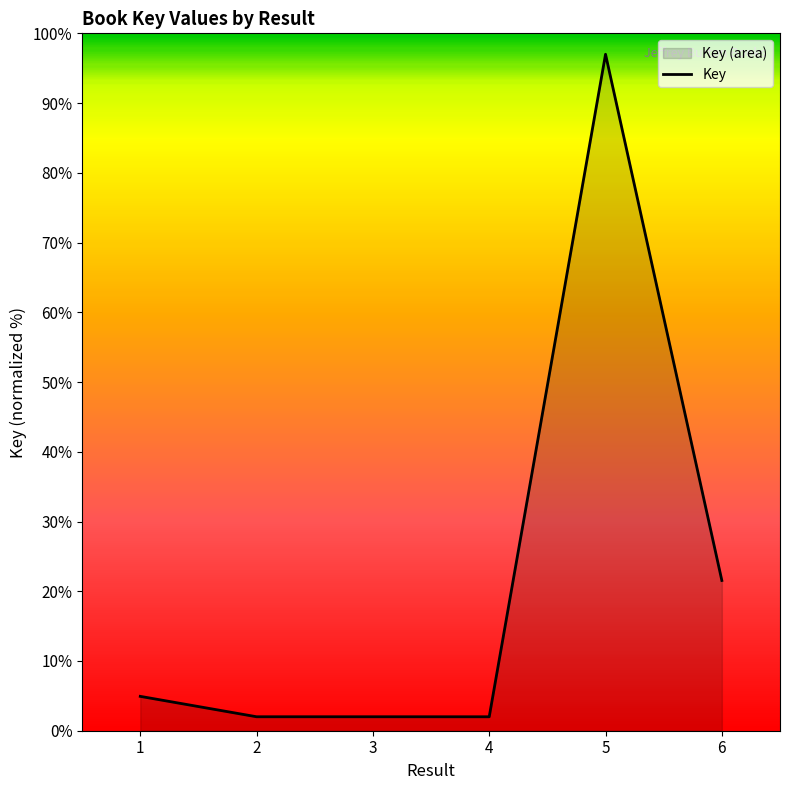

Reading left to right, list all the values displayed in this chart.

4.9	2.0	2.0	2.0	97.0	21.5